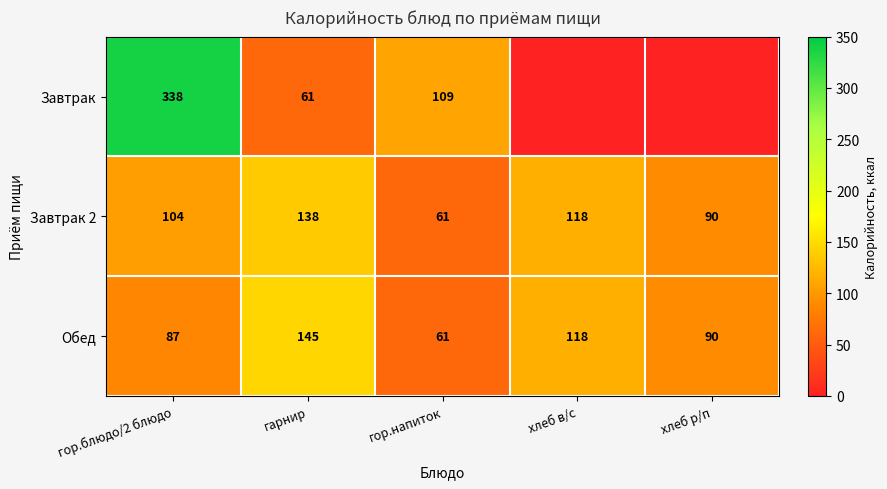

What is the sum of the Завтрак 2 values at хлеб р/п and гор.напиток?

151